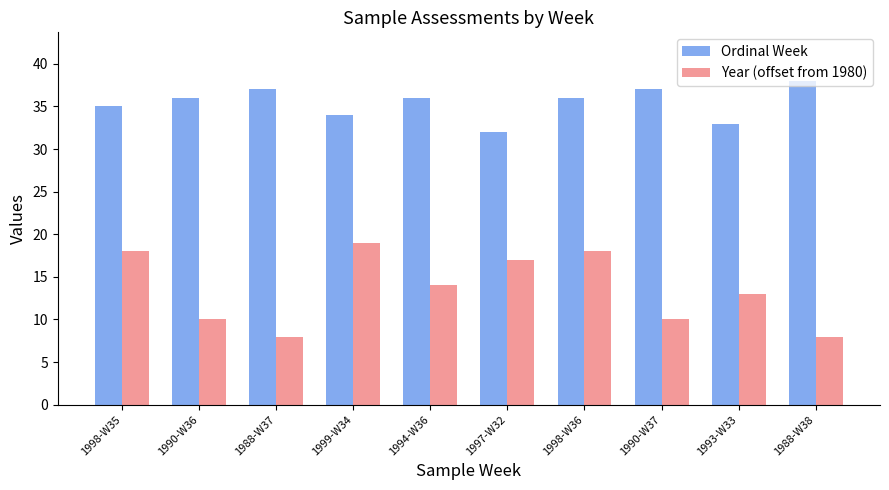

What is the difference between the maximum and minimum values in the Ordinal Week series?

6